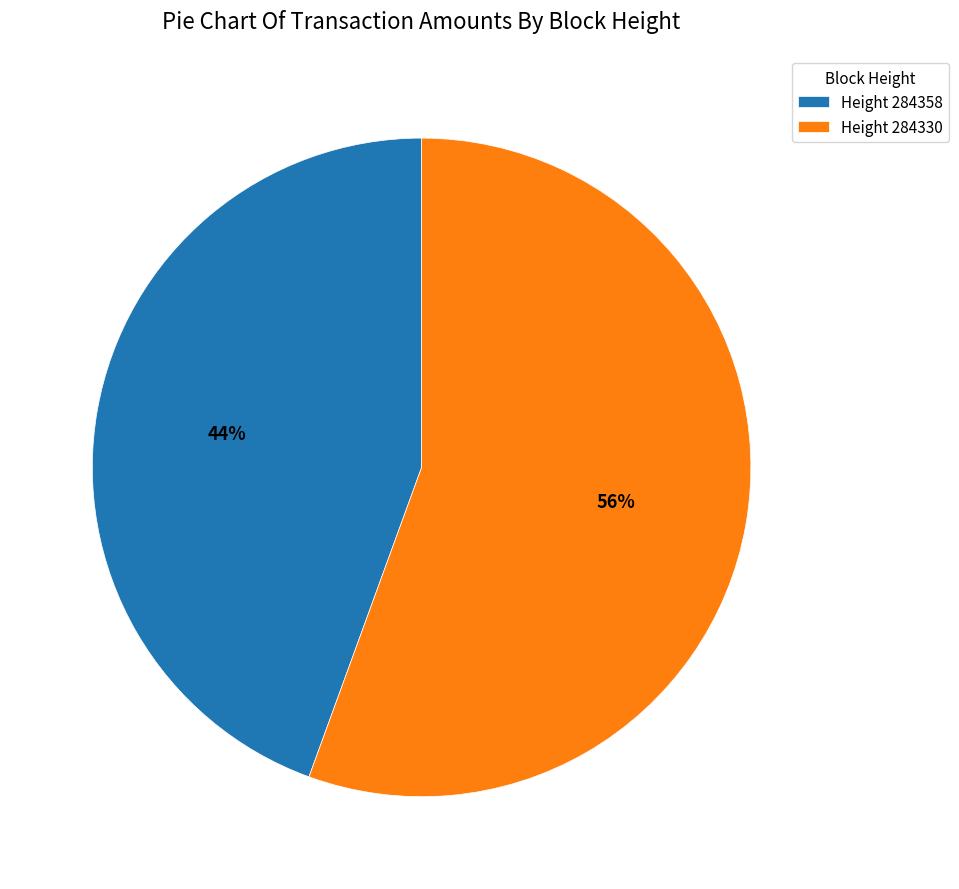

What percentage is the Height 284358 slice, to the nearest percent?

44%